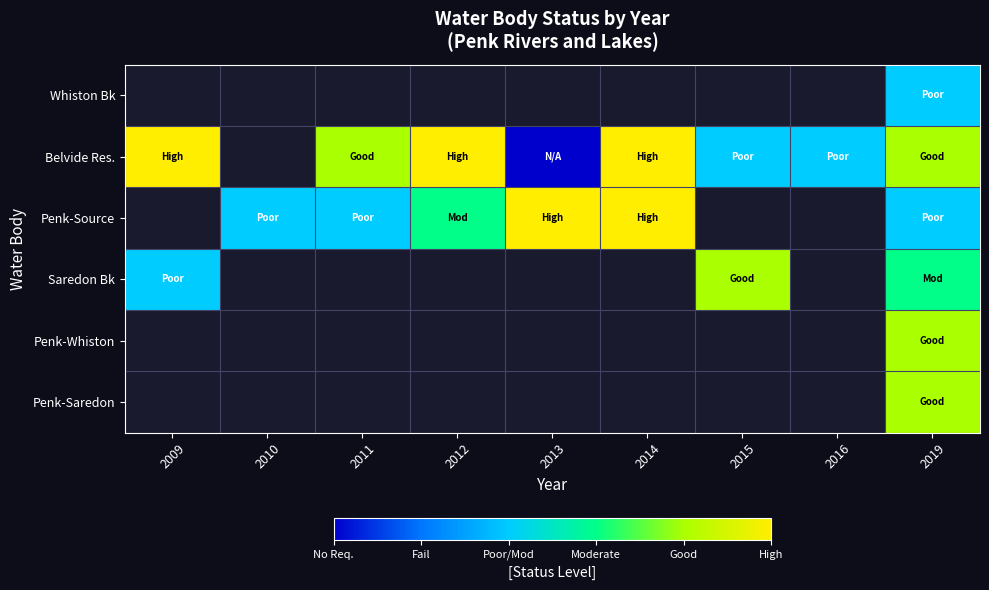

Reading left to right, transcribe all the data shown in this chart.

Whiston Bk: 2009=-1	2010=-1	2011=-1	2012=-1	2013=-1	2014=-1	2015=-1	2016=-1	2019=2
Belvide Res.: 2009=5	2010=-1	2011=4	2012=5	2013=0	2014=5	2015=2	2016=2	2019=4
Penk-Source: 2009=-1	2010=2	2011=2	2012=3	2013=5	2014=5	2015=-1	2016=-1	2019=2
Saredon Bk: 2009=2	2010=-1	2011=-1	2012=-1	2013=-1	2014=-1	2015=4	2016=-1	2019=3
Penk-Whiston: 2009=-1	2010=-1	2011=-1	2012=-1	2013=-1	2014=-1	2015=-1	2016=-1	2019=4
Penk-Saredon: 2009=-1	2010=-1	2011=-1	2012=-1	2013=-1	2014=-1	2015=-1	2016=-1	2019=4